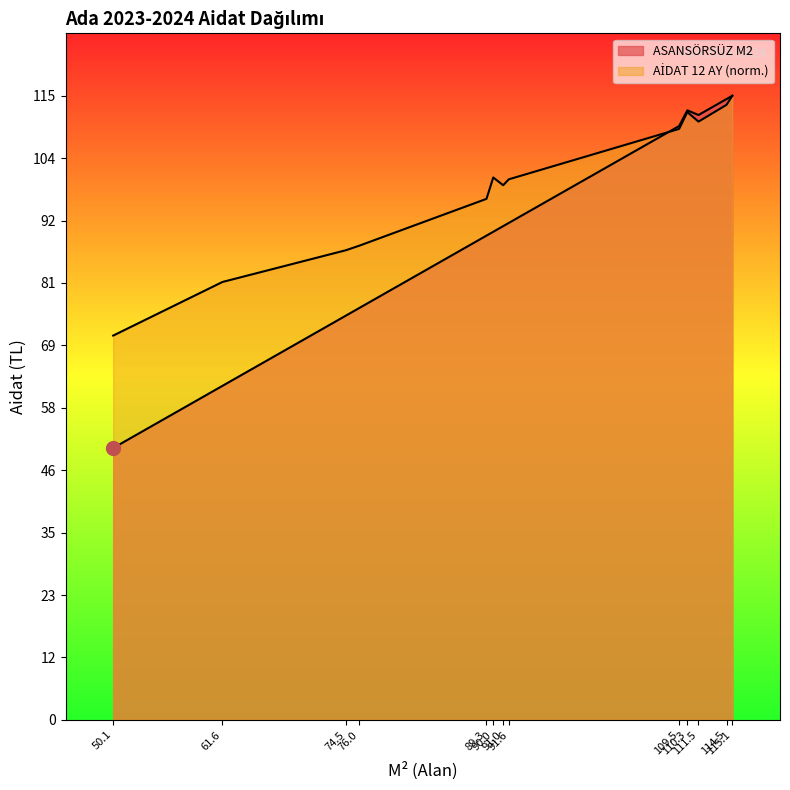

How many categories are shown in the chart?

13